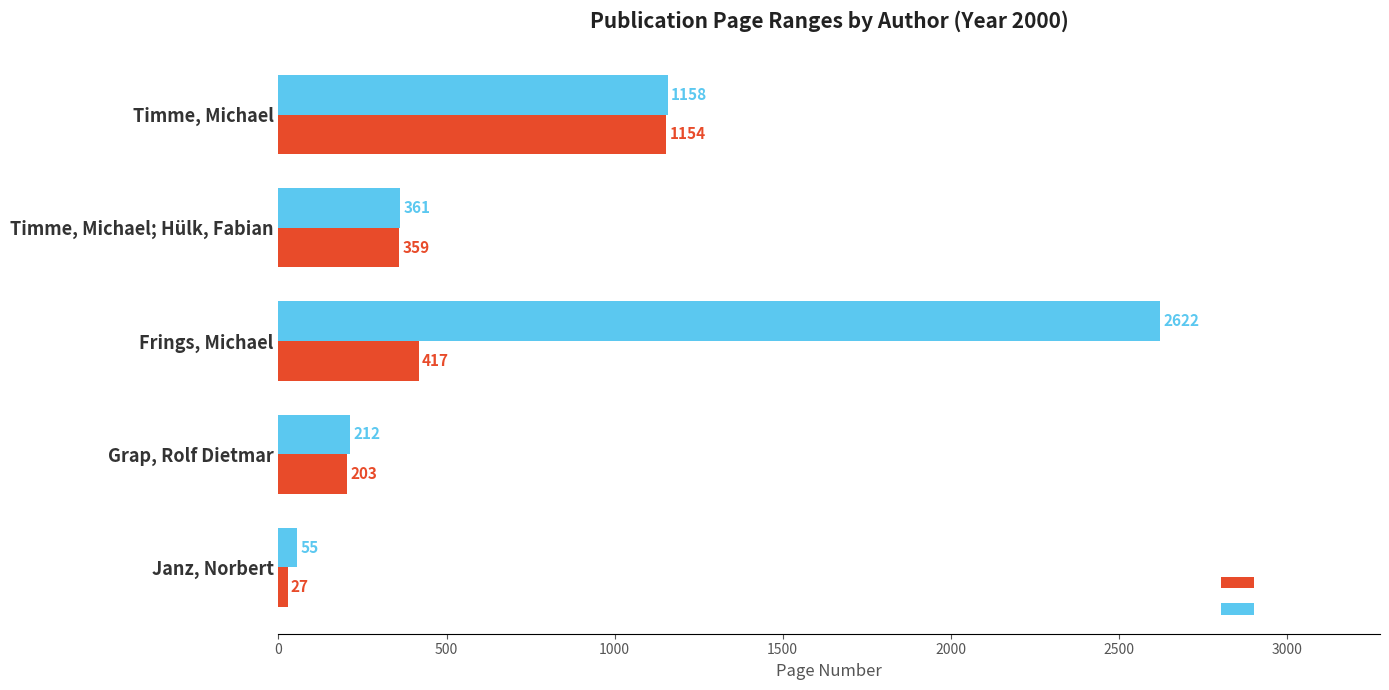

List the labels in order of Erste Seite value, smallest first.

Janz, Norbert, Grap, Rolf Dietmar, Timme, Michael; Hülk, Fabian, Frings, Michael, Timme, Michael